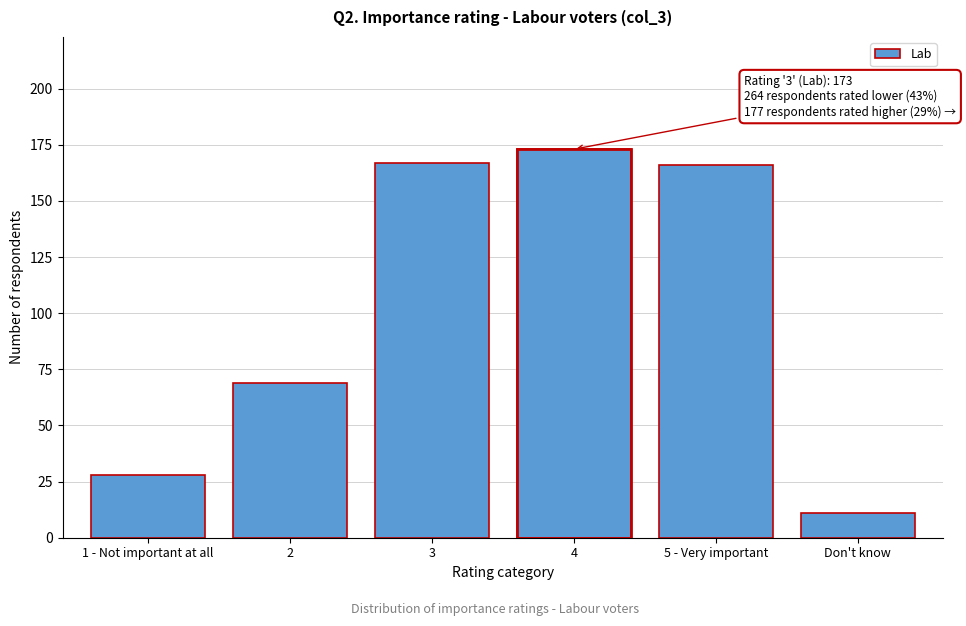

Reading right to left, transcribe all the data shown in this chart.

Don't know=11	5 - Very important=166	4=173	3=167	2=69	1 - Not important at all=28